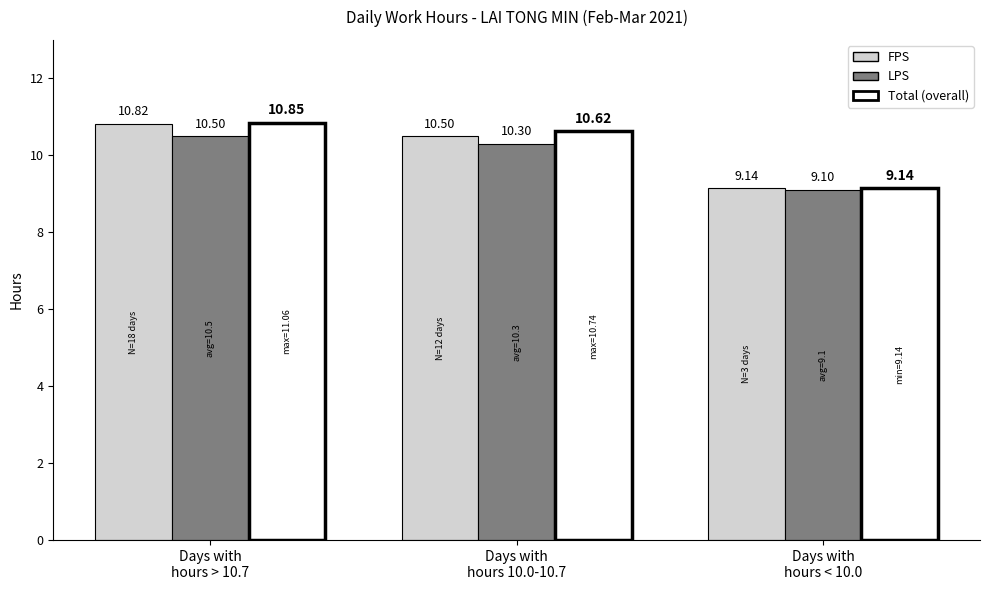

What is the average value of the FPS series?

10.2